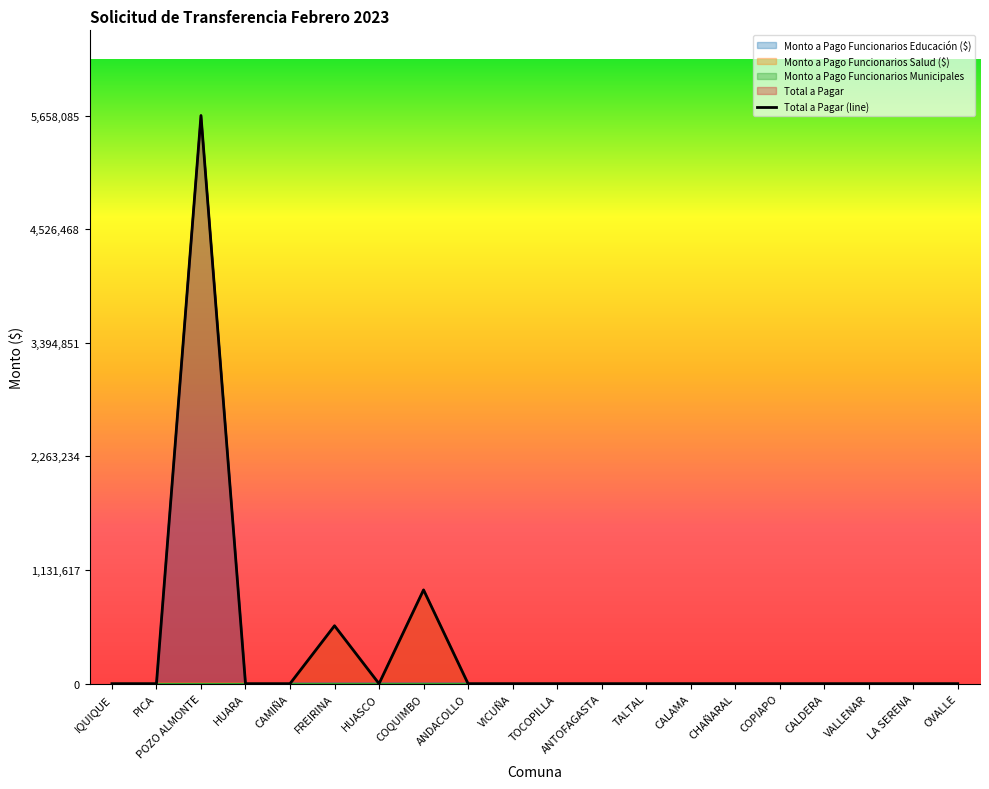

True or false: Monto a Pago Funcionarios Educación ($) has a value of 0 at HUARA.

True